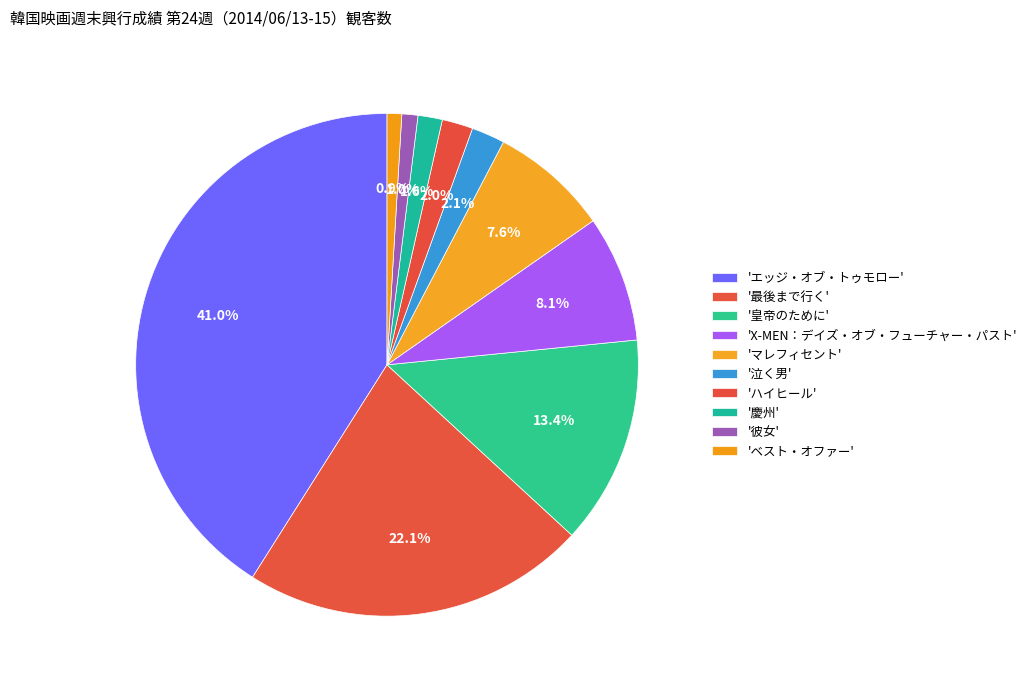

Count the number of slices in the pie.

10